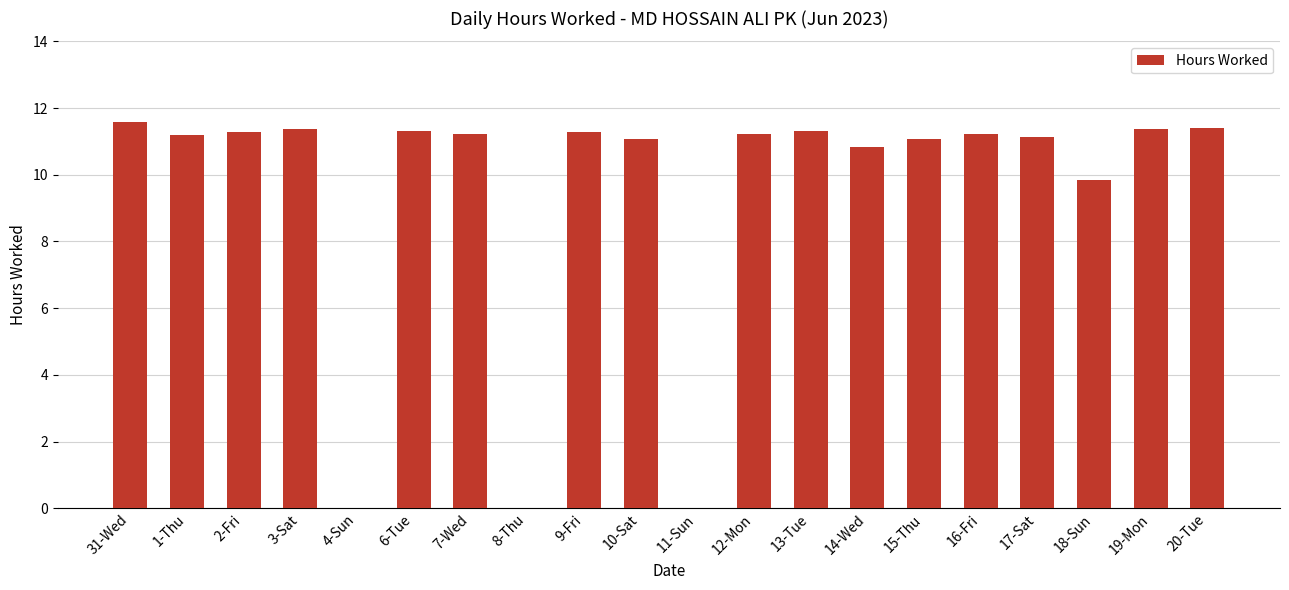

Between 12-Mon and 3-Sat, which is larger?

3-Sat